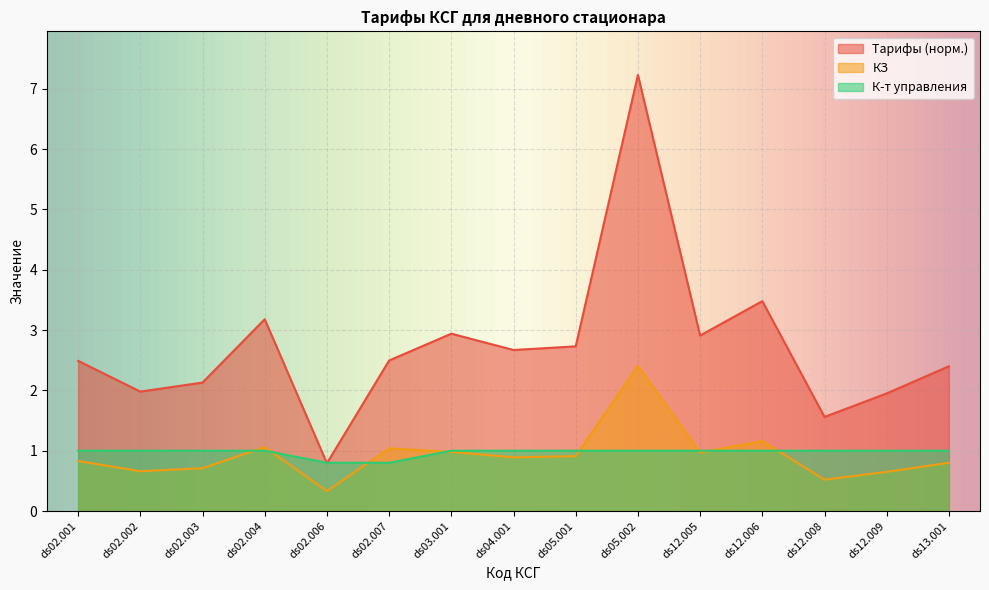

Reading left to right, transcribe all the data shown in this chart.

КЗ: 0.8	0.7	0.7	1.1	0.3	1.0	1.0	0.9	0.9	2.4	1.0	1.2	0.5	0.7	0.8
К-т управления: 1.0	1.0	1.0	1.0	0.8	0.8	1.0	1.0	1.0	1.0	1.0	1.0	1.0	1.0	1.0
Тарифы: 2.5	2.0	2.1	3.2	0.8	2.5	2.9	2.7	2.7	7.2	2.9	3.5	1.6	2.0	2.4